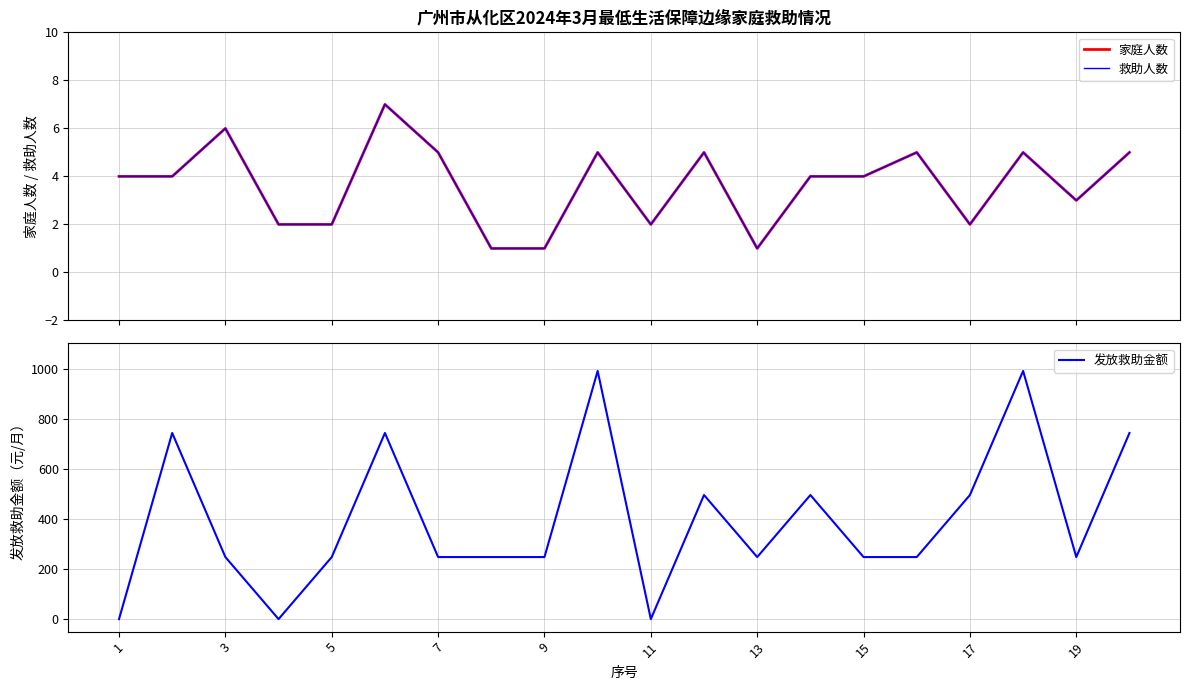

At which category does the chart reach its minimum across all series?

1